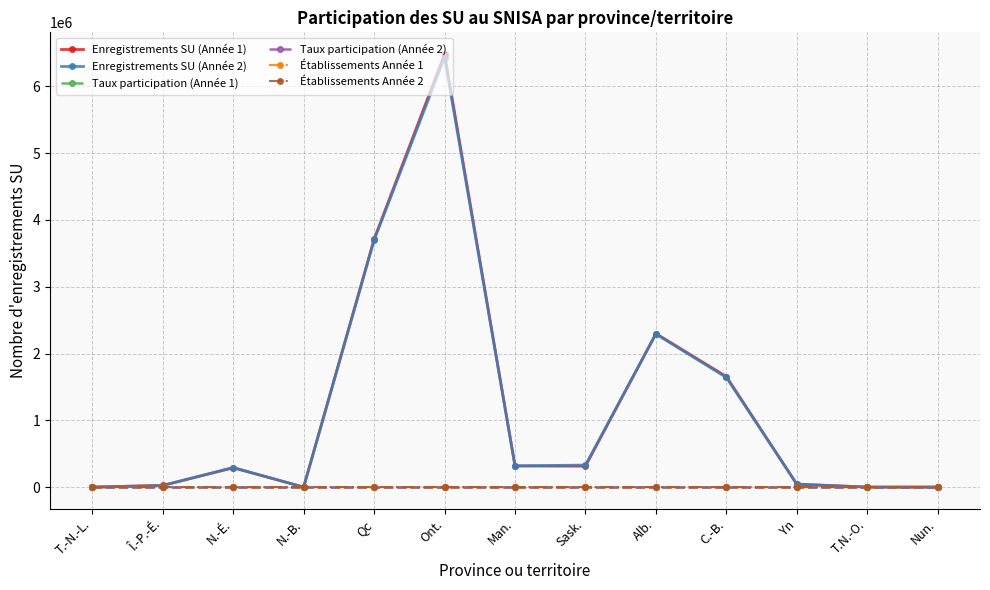

True or false: Taux participation (Année 1) has more than 0 interior local peaks.

True